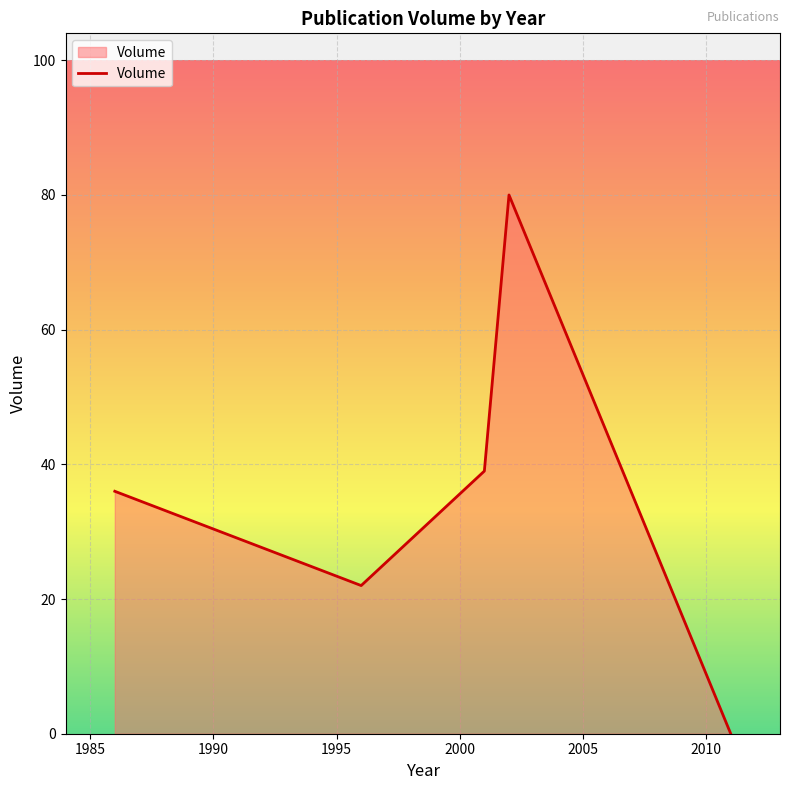

True or false: there are more than 1 points higher than both neighbors.

False